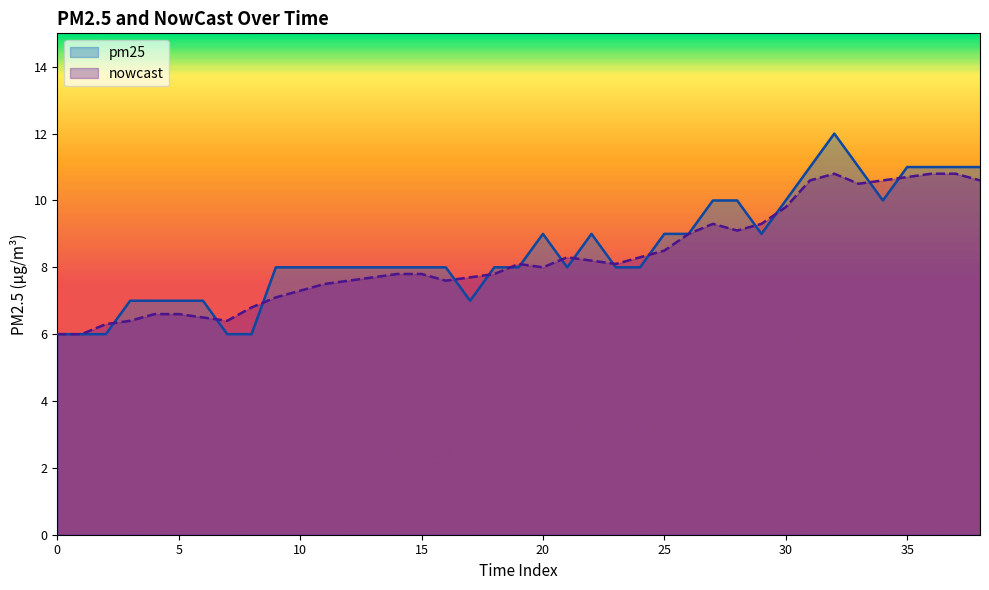

Rank the series by their maximum value, from lowest to highest.

nowcast, pm25